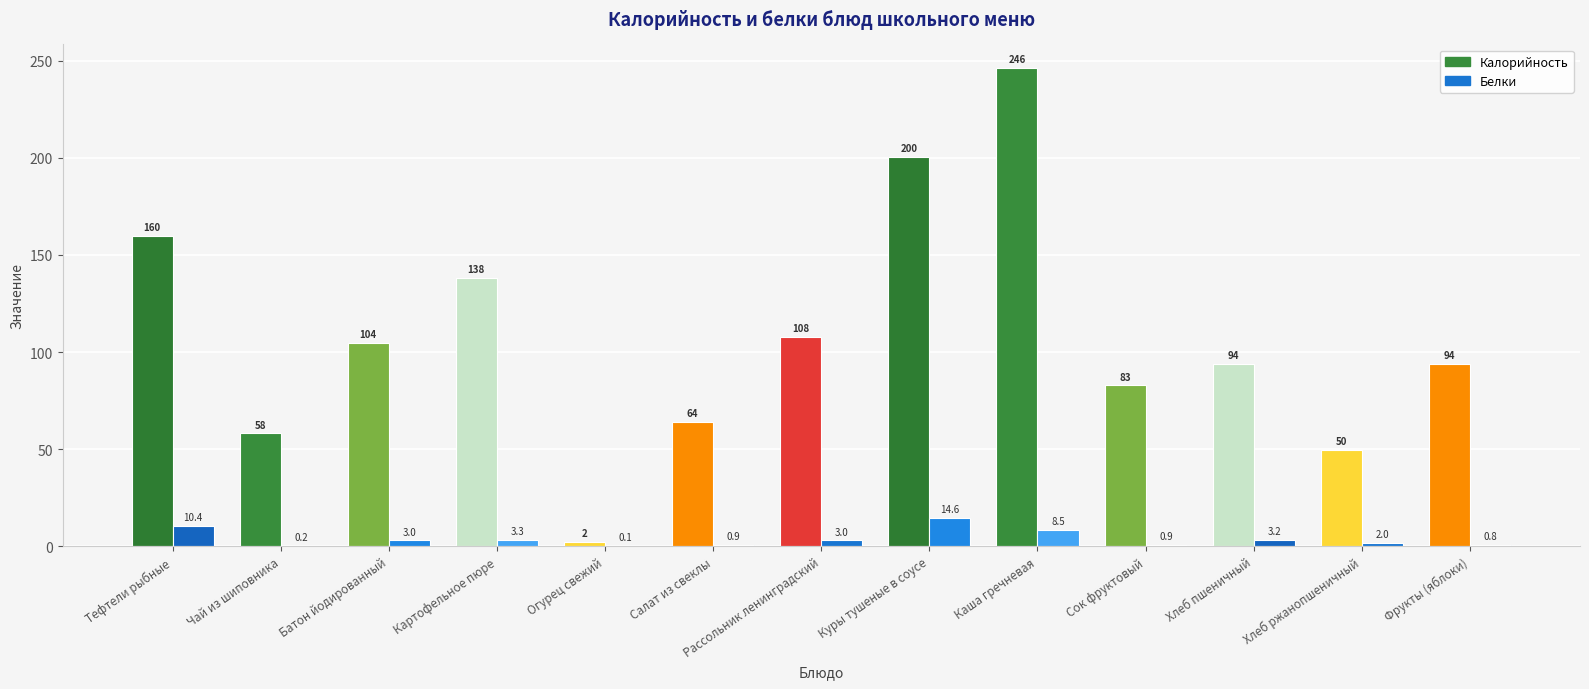

What is the label of the 1st bar from the right?

Фрукты (яблоки)